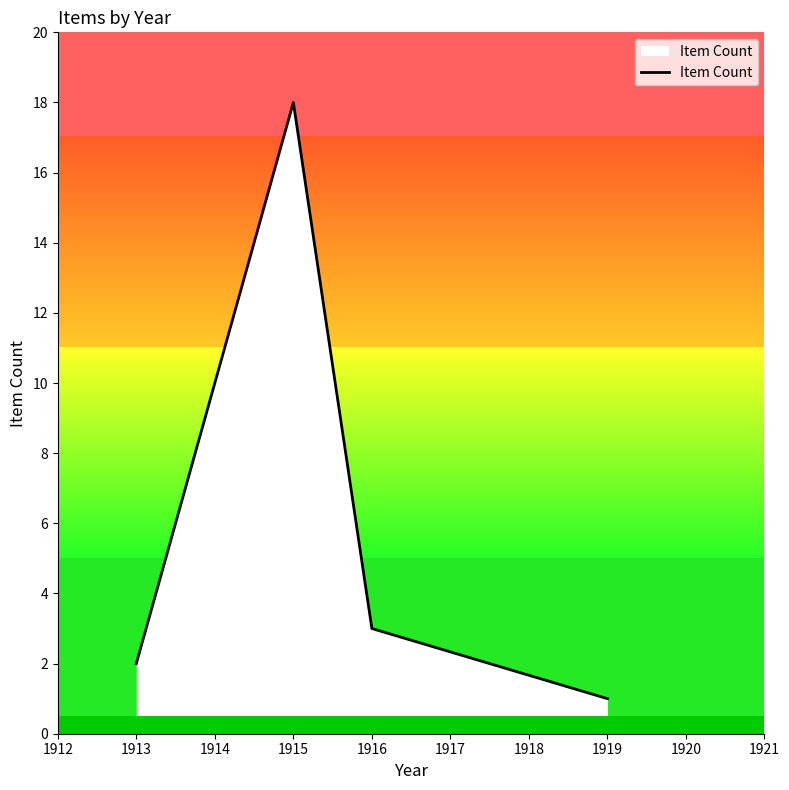

The Item Count series shows 2 at 1913. True or false?

True